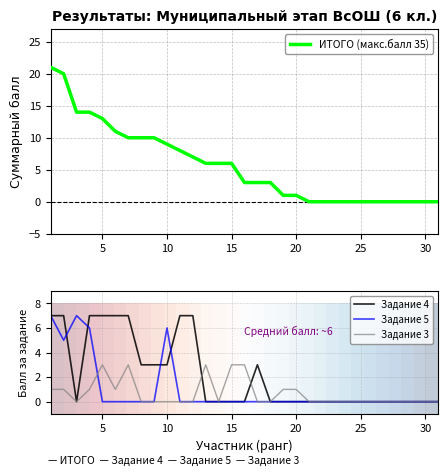

True or false: Задание 5 has a value of -3.5 at 16.

False